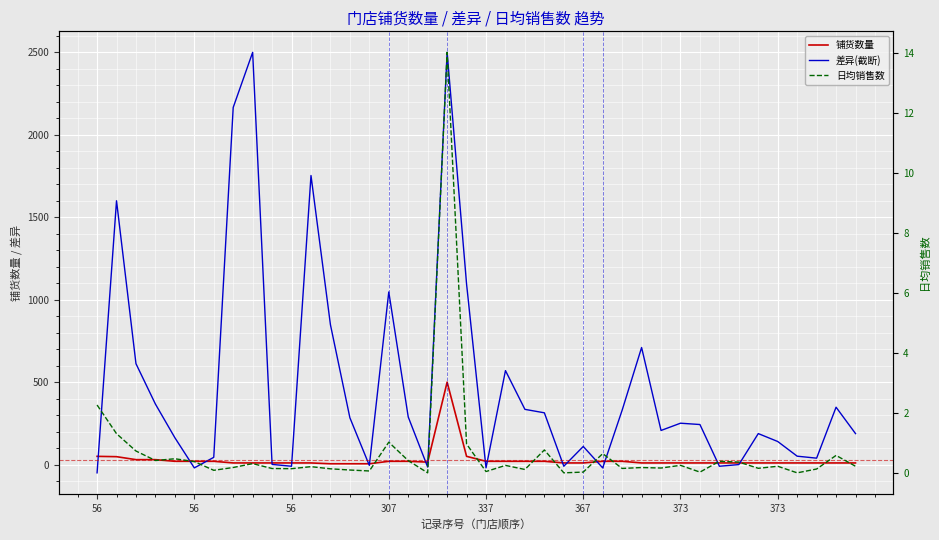

What is the sum of the 差异(截断) values at 18 and 56?

2450.0